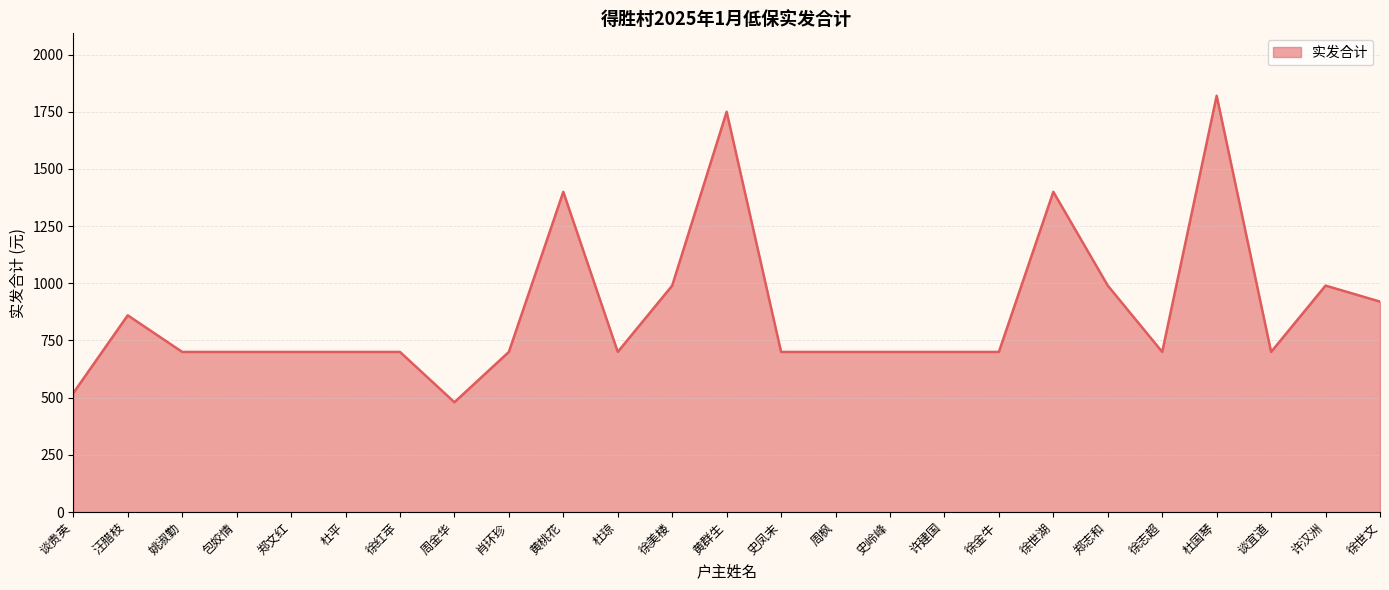

Reading left to right, transcribe all the data shown in this chart.

520	860	700	700	700	700	700	480	700	1400	700	990	1750	700	700	700	700	700	1400	990	700	1820	700	990	920